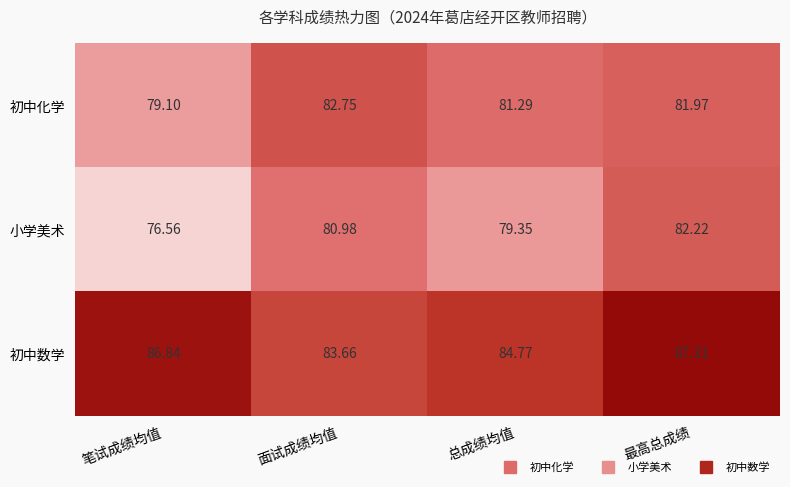

List the series in order of their overall mean, highest first.

初中数学, 初中化学, 小学美术